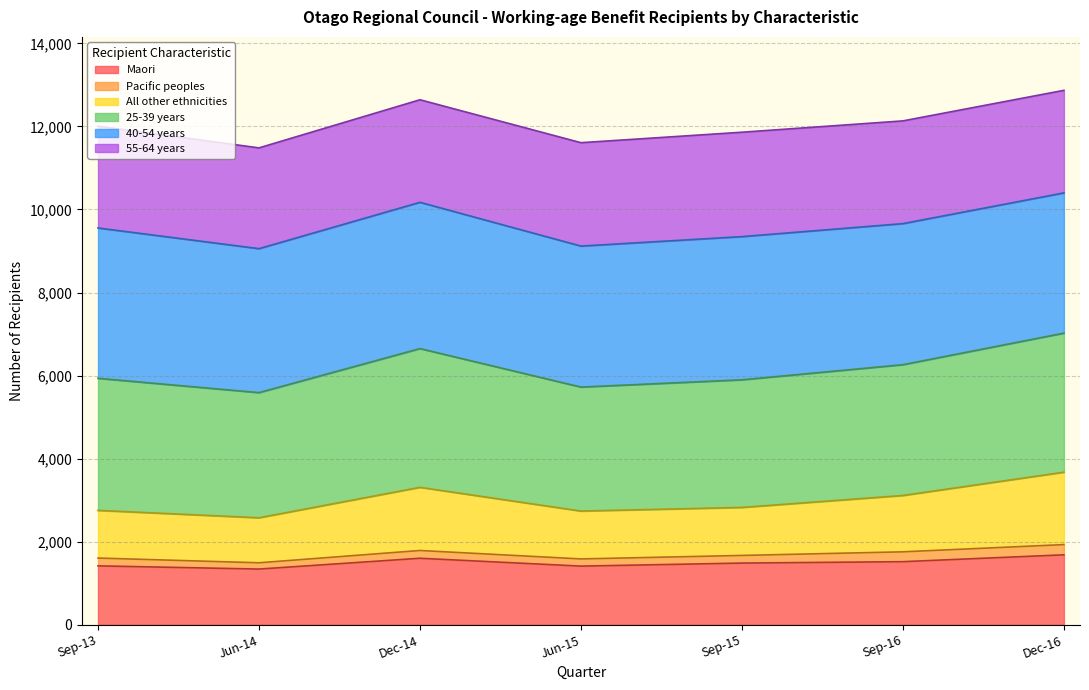

At which label is 25-39 years closest to 9728?

Sep-16